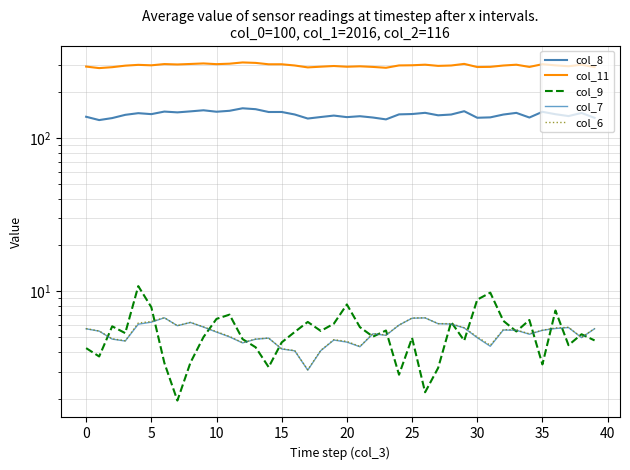

At which label is col_6 closest to 4?

16